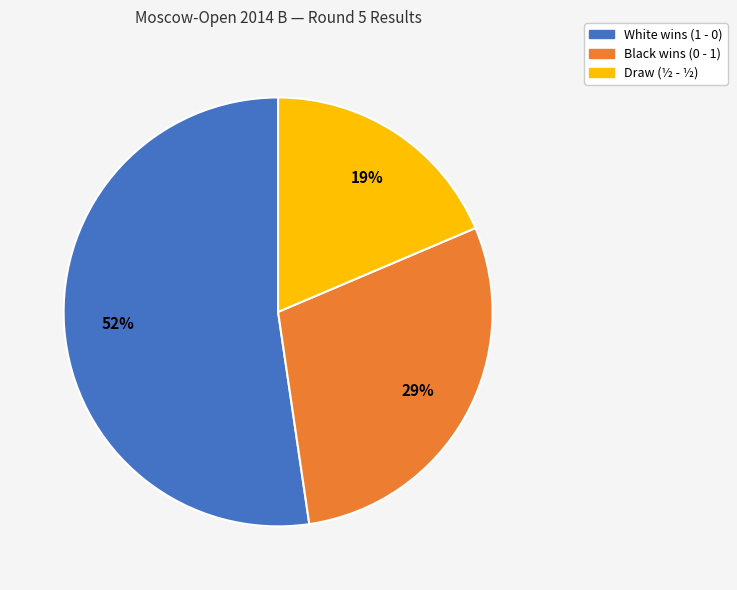

To the nearest percent, what is the average slice percentage?

33%